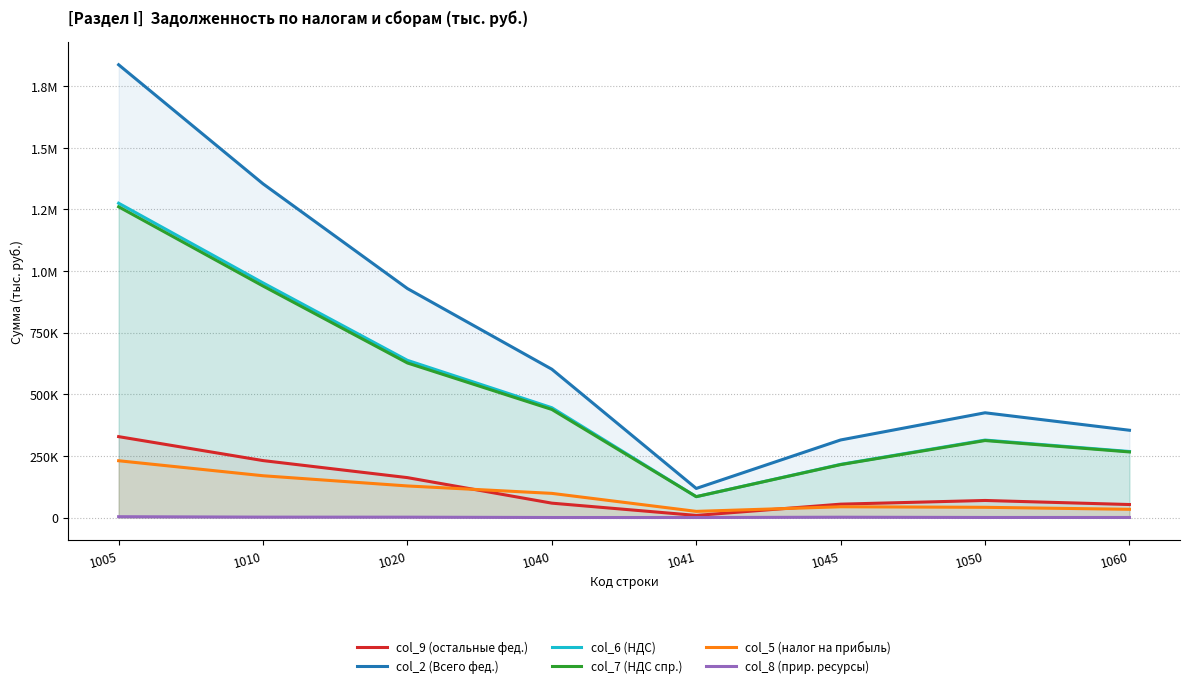

Reading left to right, extract all data points from this chart.

col_9 (остальные фед.): 328085	230927	161801	58251	8448	54181	69126	52670
col_2 (Всего фед.): 1836624	1353580	928740	601490	117924	314595	424840	353967
col_6 (НДС): 1274953	951672	637507	445319	84554	215614	314165	267827
col_7 (НДС спр.): 1260463	939041	626830	438305	84554	214563	312211	265976
col_5 (налог на прибыль): 230304	169416	128028	97920	24922	43584	41388	33336
col_8 (прир. ресурсы): 3282	1565	1404	0	0	1216	161	134